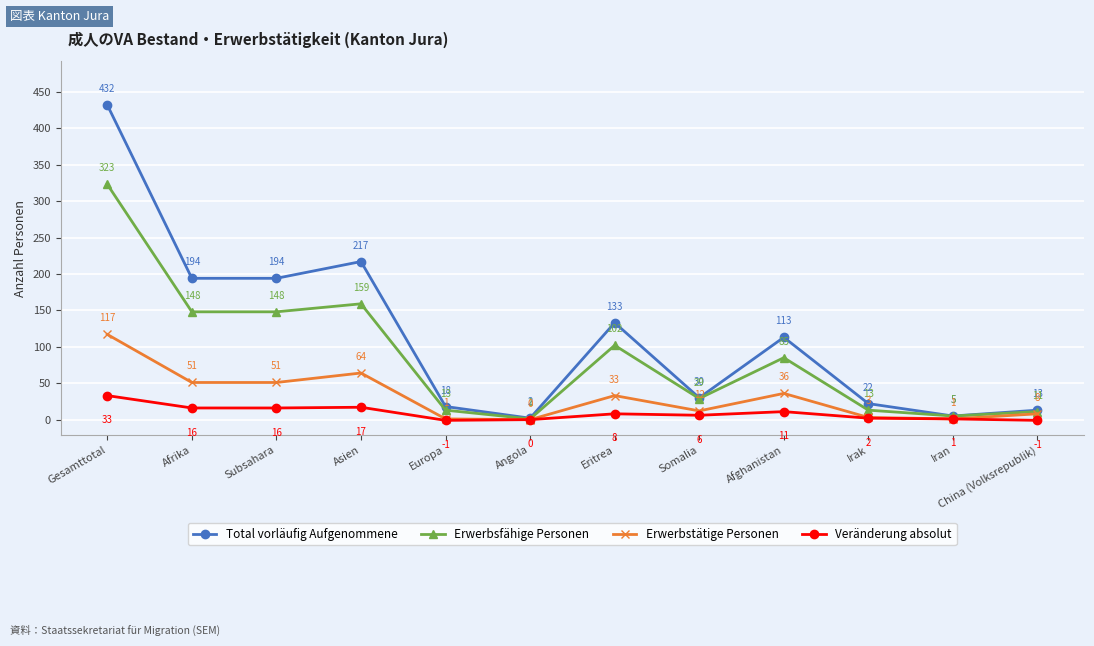

Which category has the highest value in the Total vorläufig Aufgenommene series?

Gesamttotal